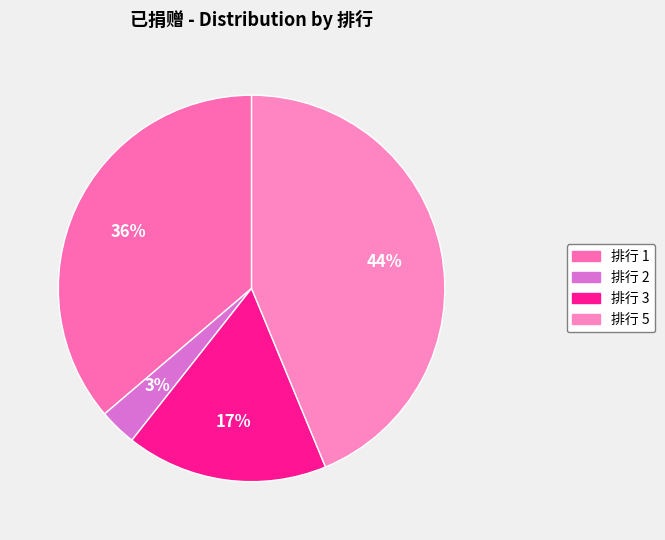

Count the number of slices in the pie.

4